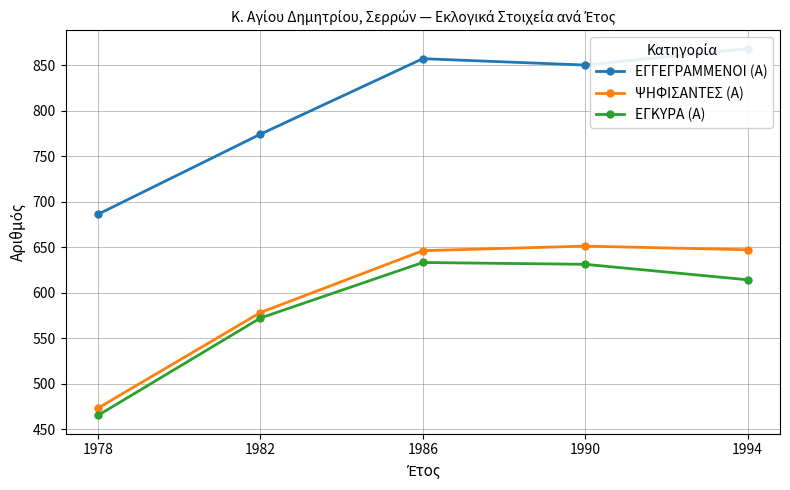

True or false: ΕΓΚΥΡΑ (Α) and ΕΓΓΕΓΡΑΜΜΕΝΟΙ (Α) cross at least once.

False